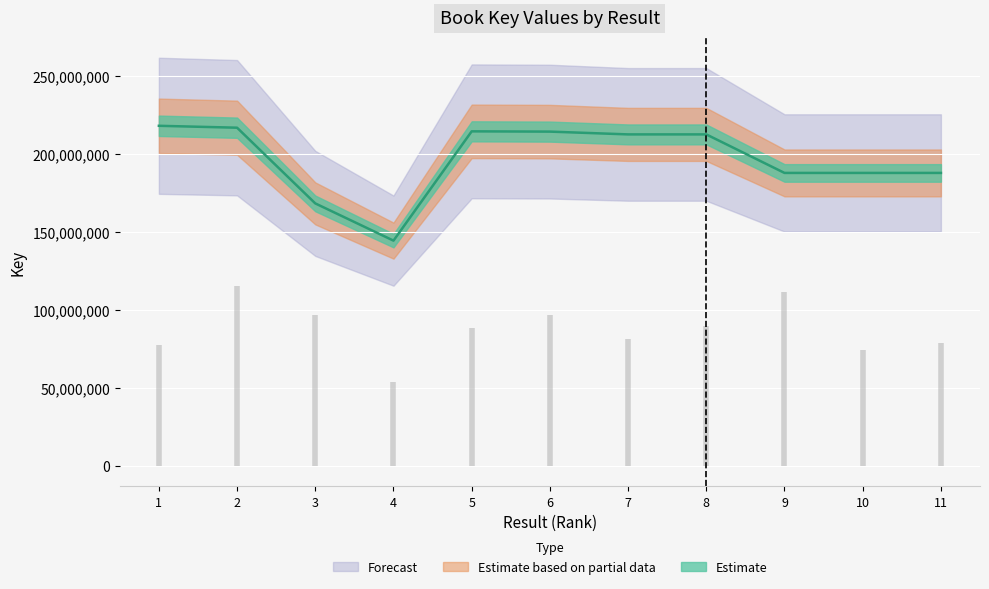

Is it true that the value at 1 is 288406316?

False